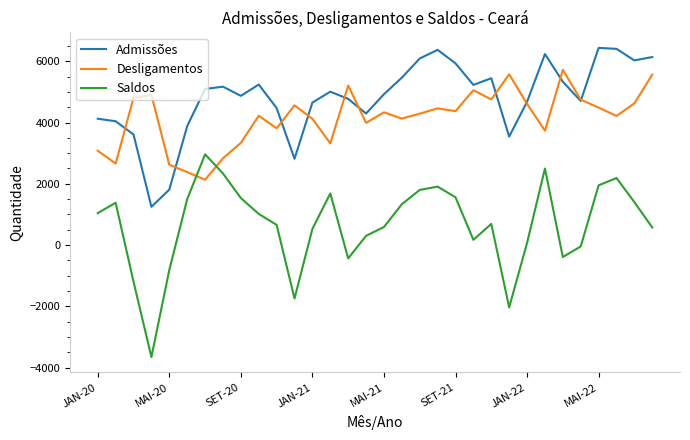

True or false: Saldos and Admissões cross at least once.

False